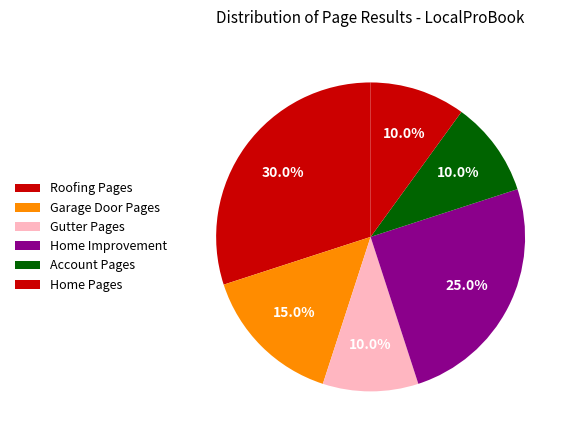

How many segments does this pie chart have?

6